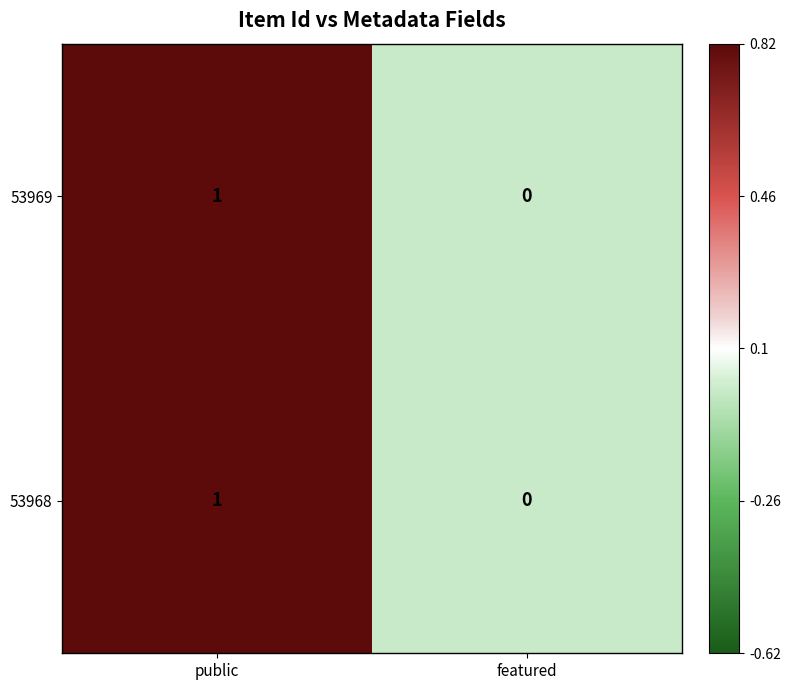

List the labels in order of 53968 value, largest first.

public, featured